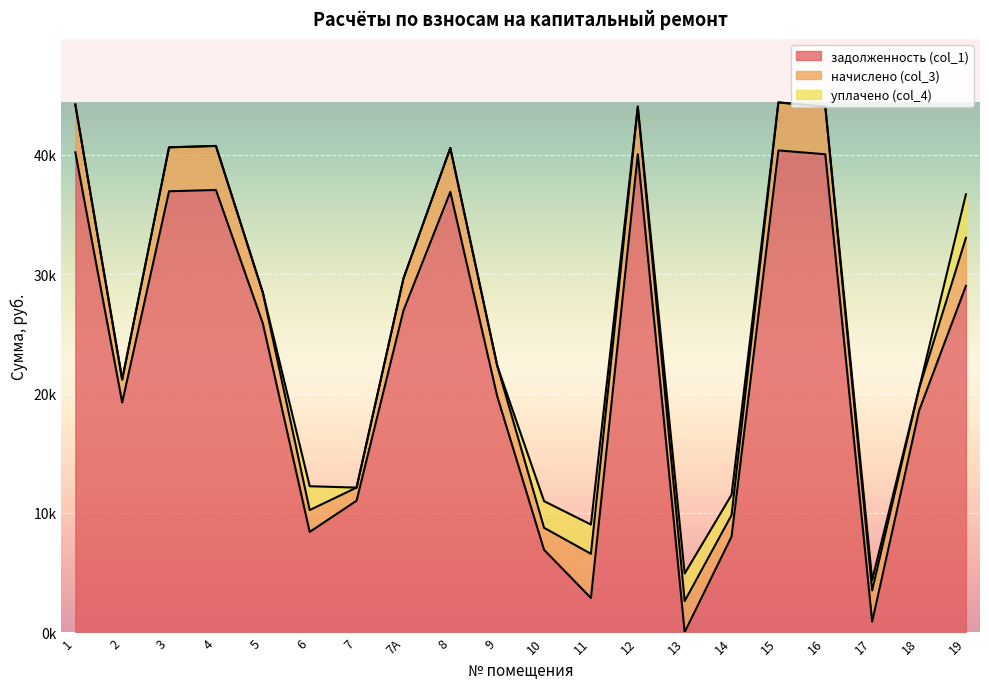

Count the number of data series in this chart.

3